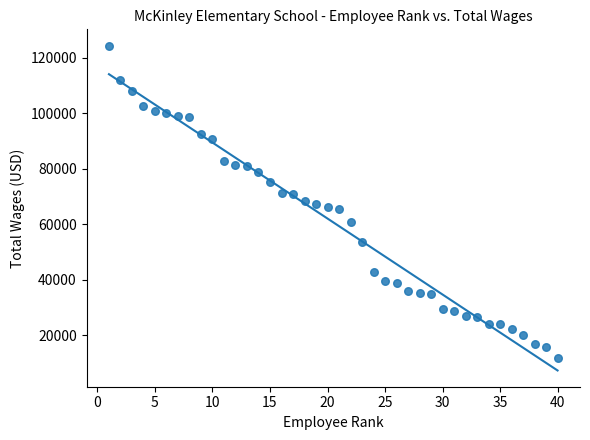

What is the range of X values (max minus min)?

39